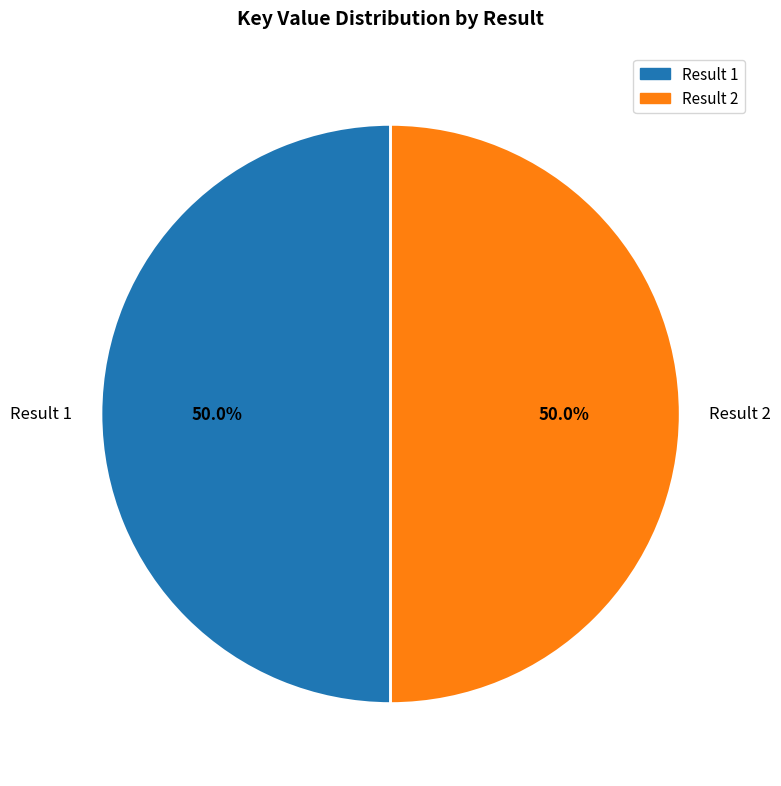

To the nearest percent, what percentage of the pie is Result 1?

50%